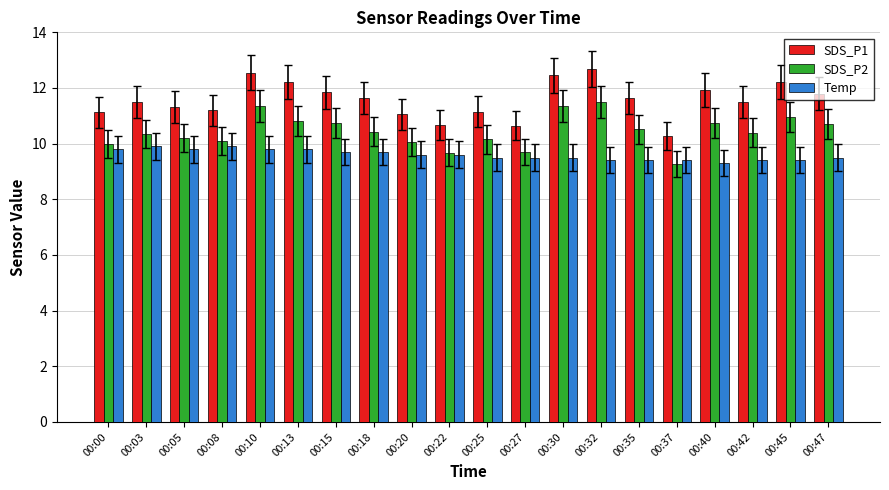

Between 00:10 and 00:30, which series saw the biggest shift?

Temp